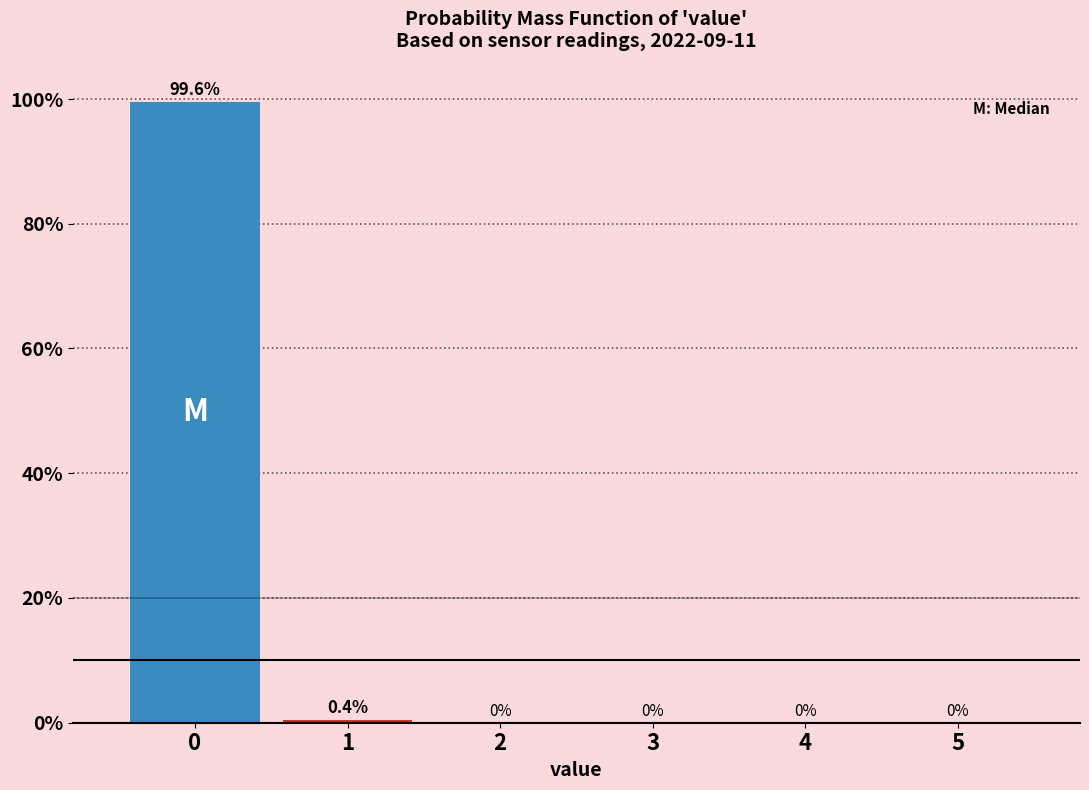

Reading left to right, extract all data points from this chart.

0=99.6	1=0.4	2=0.0	3=0.0	4=0.0	5=0.0